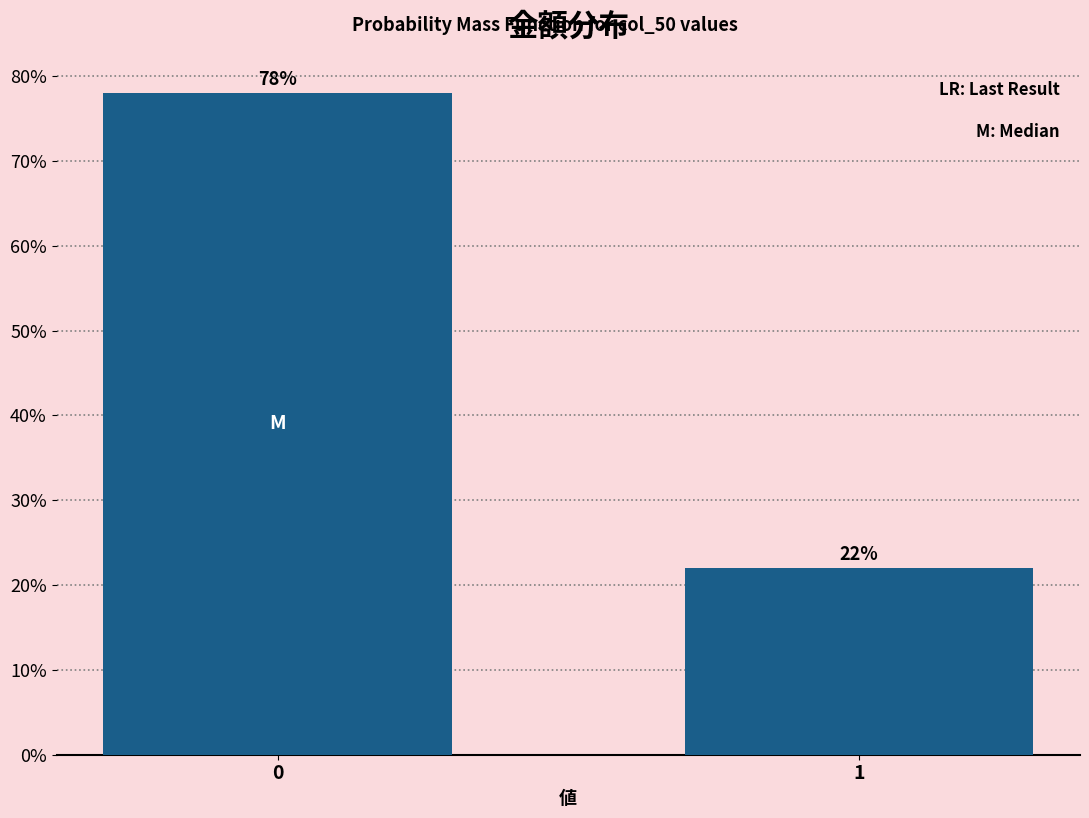

Reading left to right, what are all the values shown in this chart?

78	22